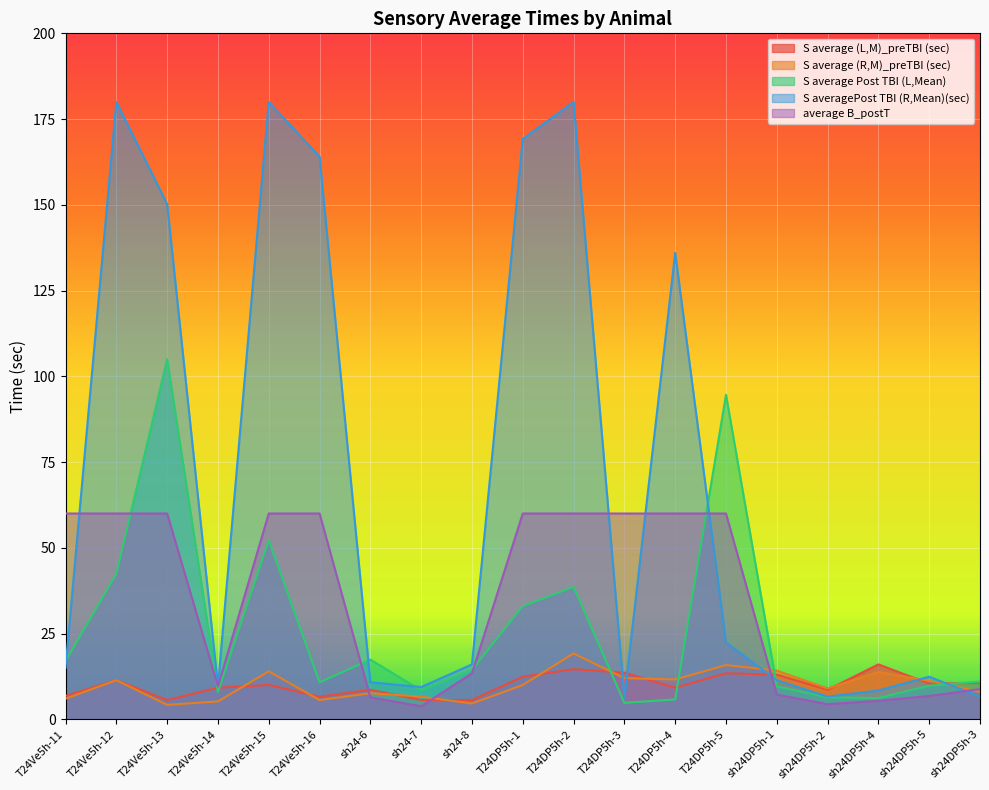

What is the total value across all series at sh24-6?

50.8